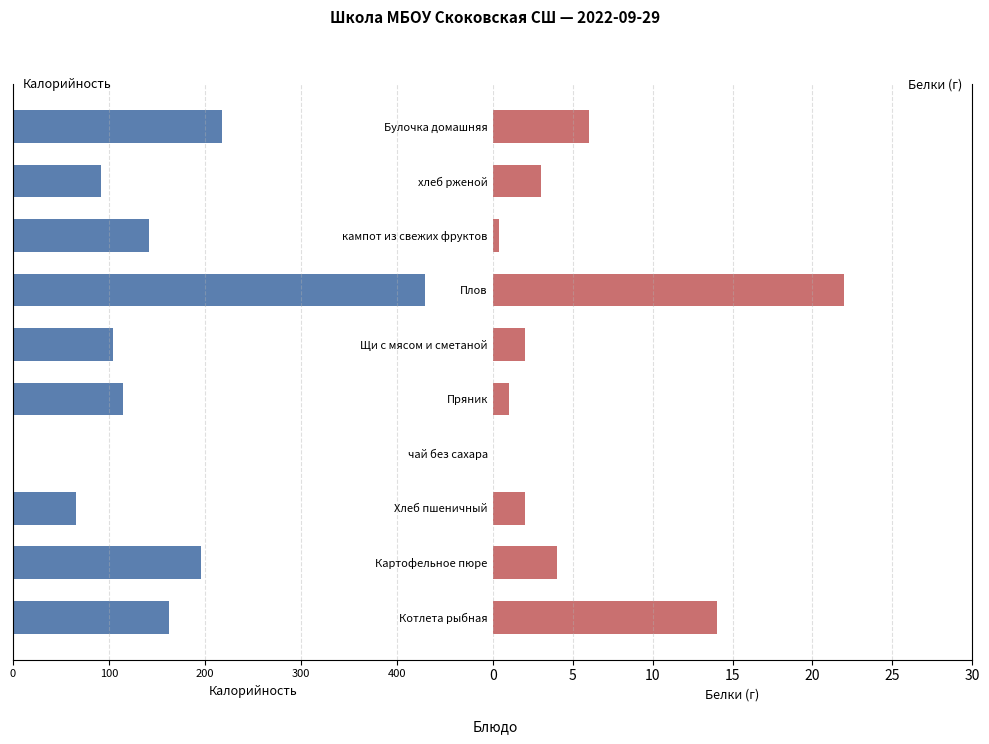

What is the difference between the highest and lowest values at Плов?

451.0